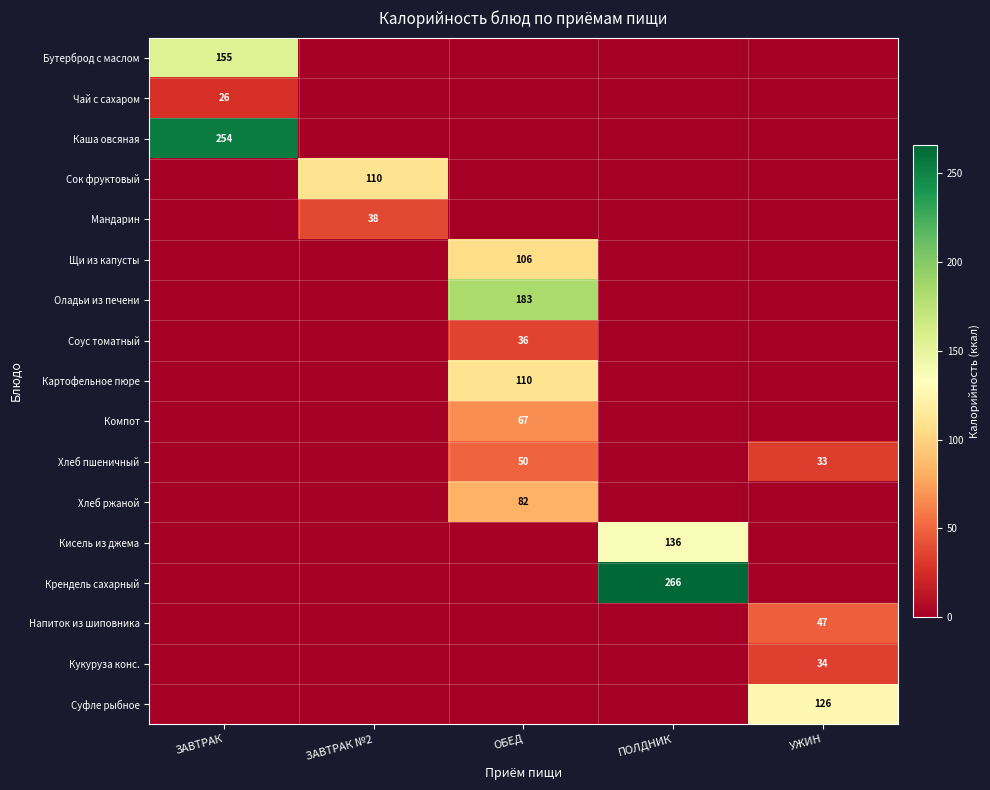

True or false: Щи из капусты has a value of 156 at ОБЕД.

False